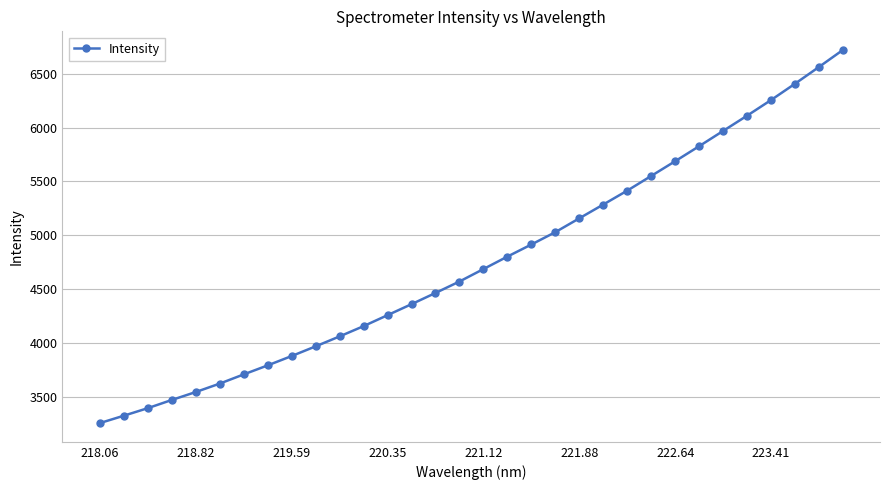

What is the sum of all values?

152169.8